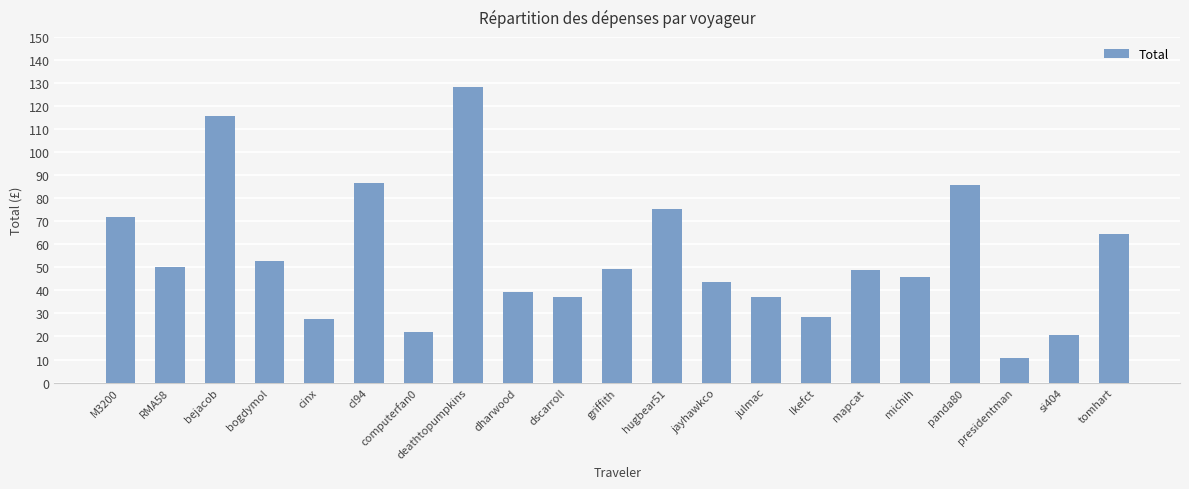

Where is the data nearest to the value 69?

M3200